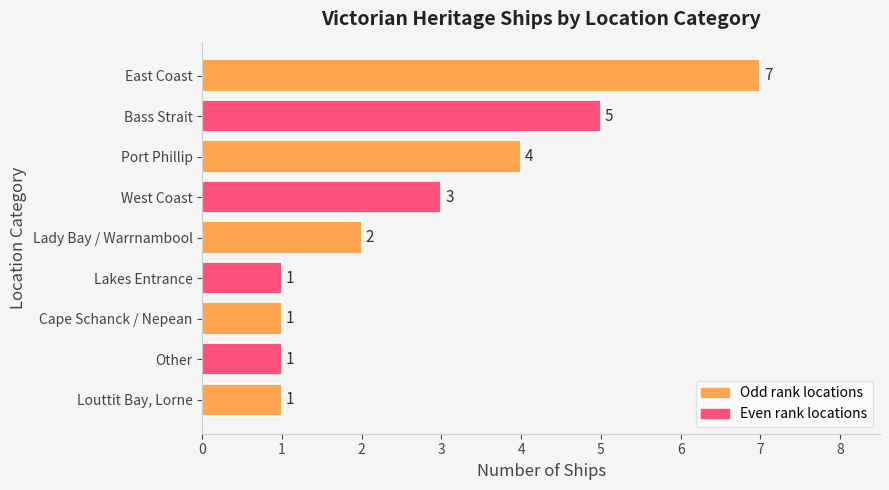

At which label is the value closest to 4?

Port Phillip